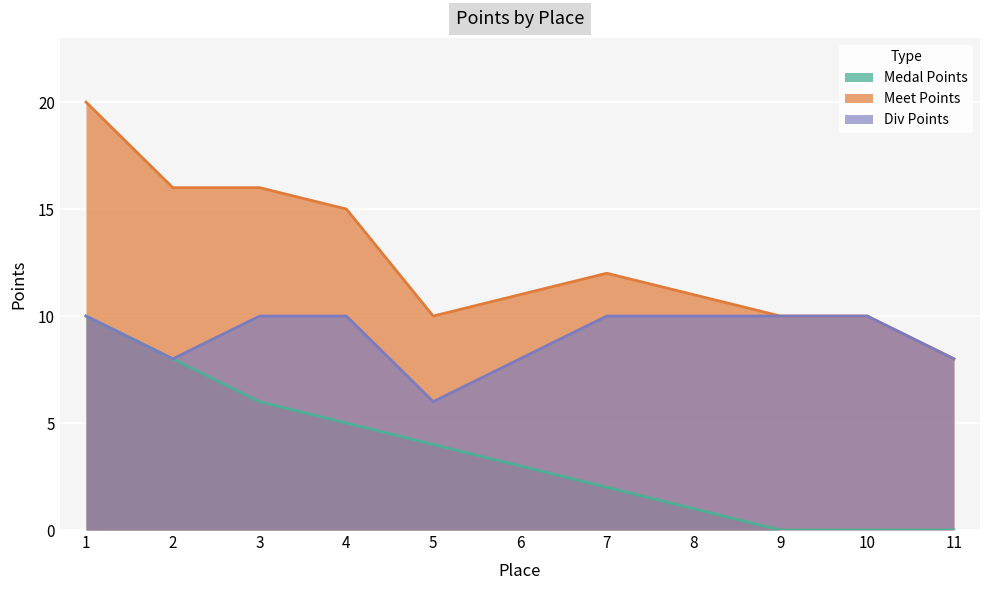

Reading right to left, what are all the values shown in this chart?

Medal Points: 11=0	10=0	9=0	8=1	7=2	6=3	5=4	4=5	3=6	2=8	1=10
Meet Points: 11=8	10=10	9=10	8=11	7=12	6=11	5=10	4=15	3=16	2=16	1=20
Div Points: 11=8	10=10	9=10	8=10	7=10	6=8	5=6	4=10	3=10	2=8	1=10